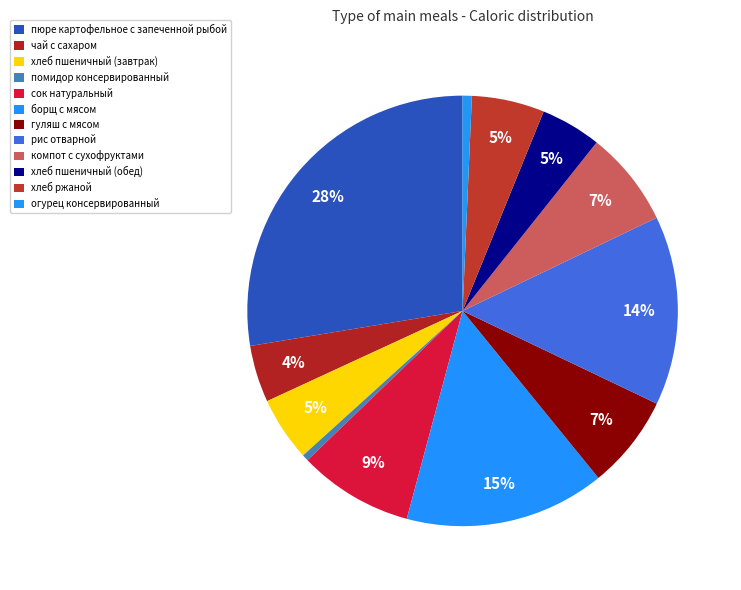

Does чай с сахаром represent more than half of the total?

No